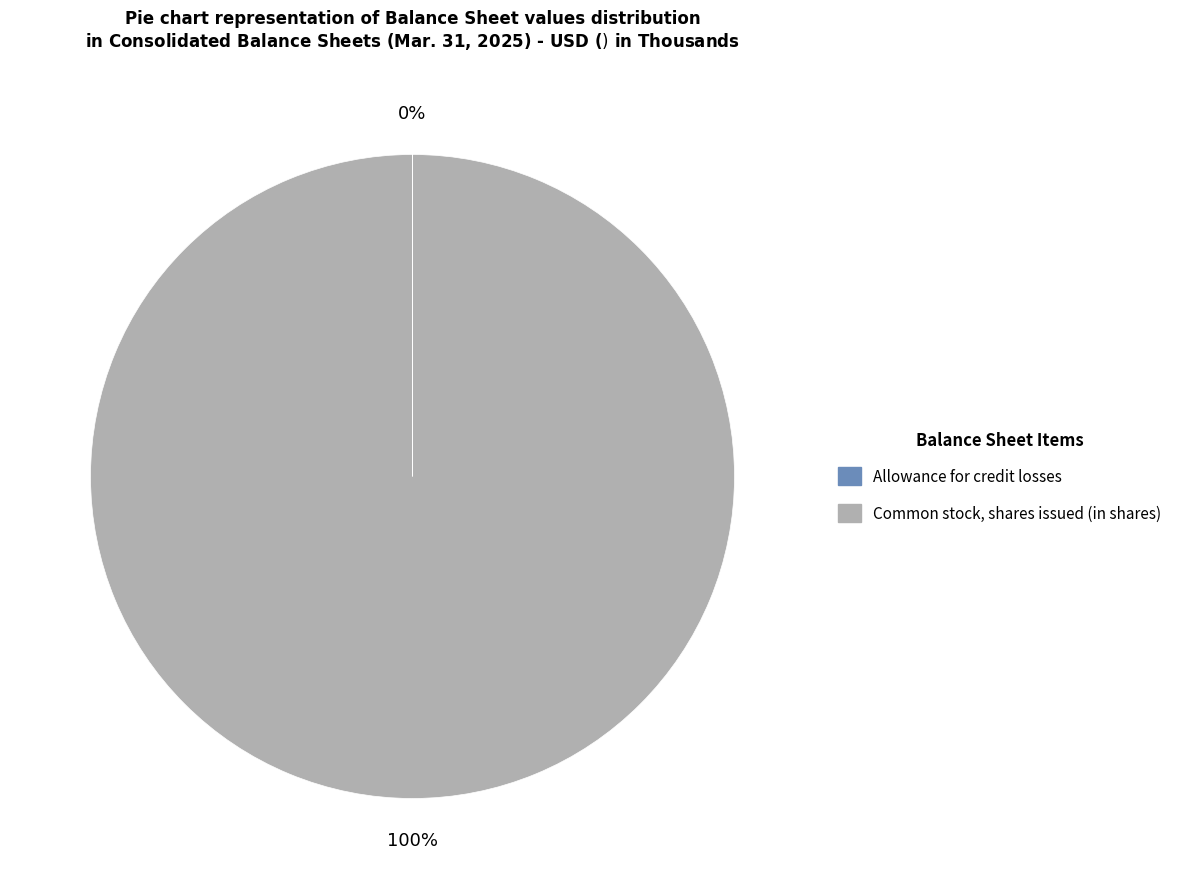

True or false: Common stock, shares issued (in shares) accounts for 100% of the total.

True